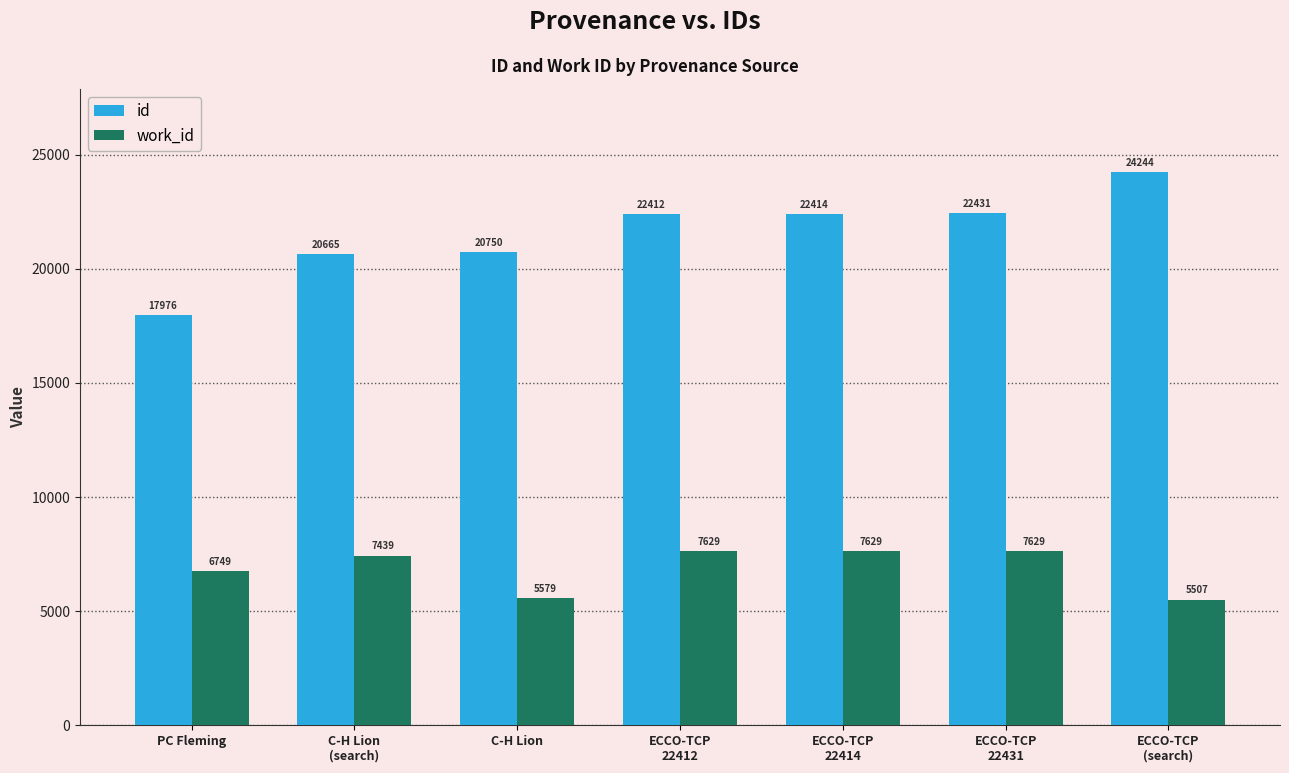

List the series in order of their overall mean, highest first.

id, work_id